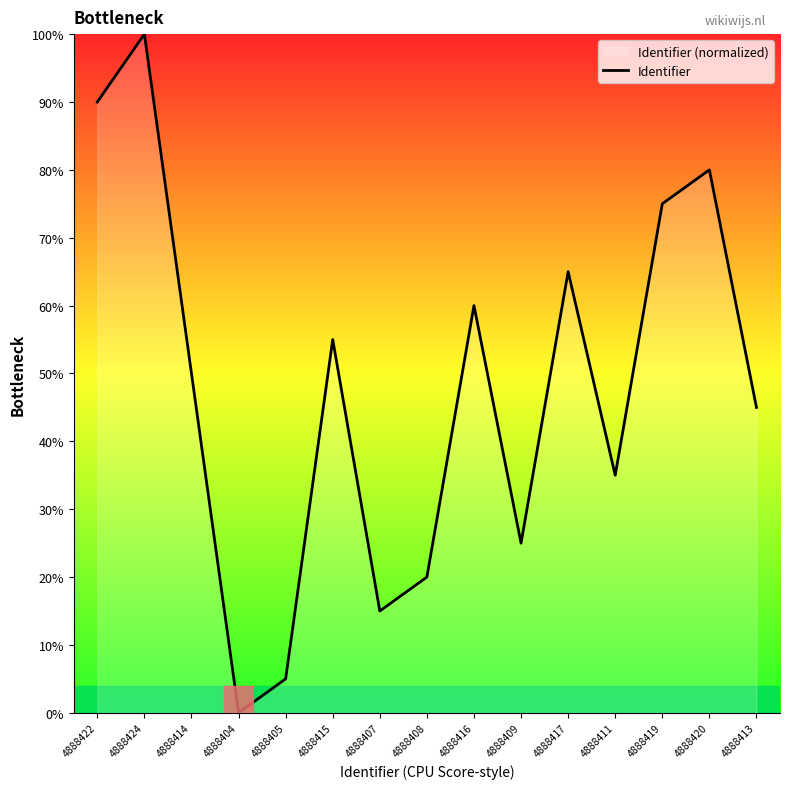

Reading left to right, extract all data points from this chart.

90.0	100.0	50.0	0.0	5.0	55.0	15.0	20.0	60.0	25.0	65.0	35.0	75.0	80.0	45.0